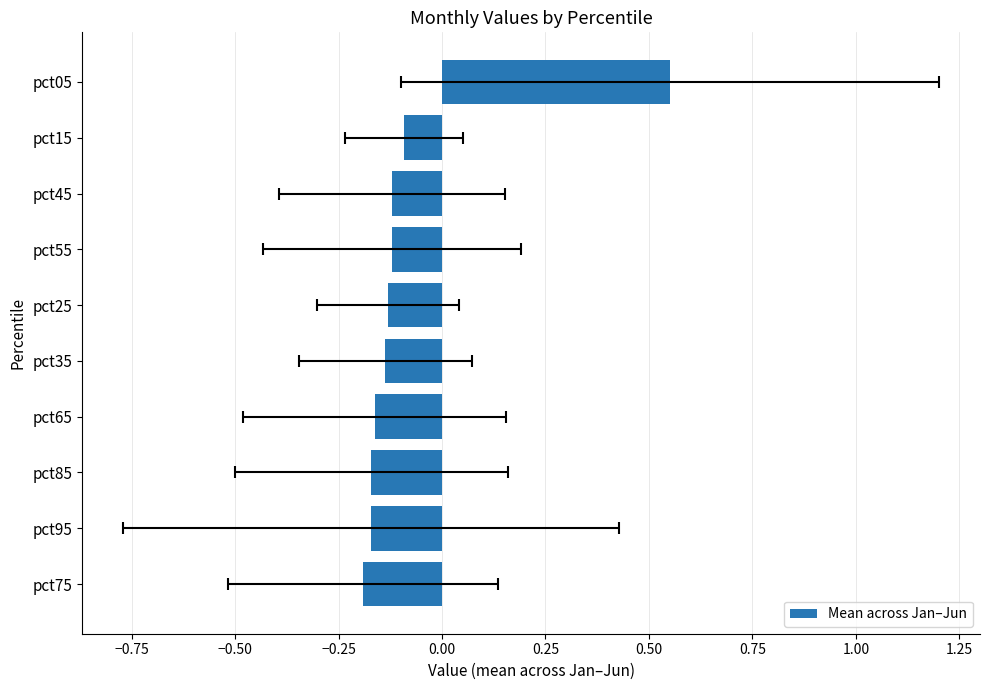

What is the average value?

-0.1